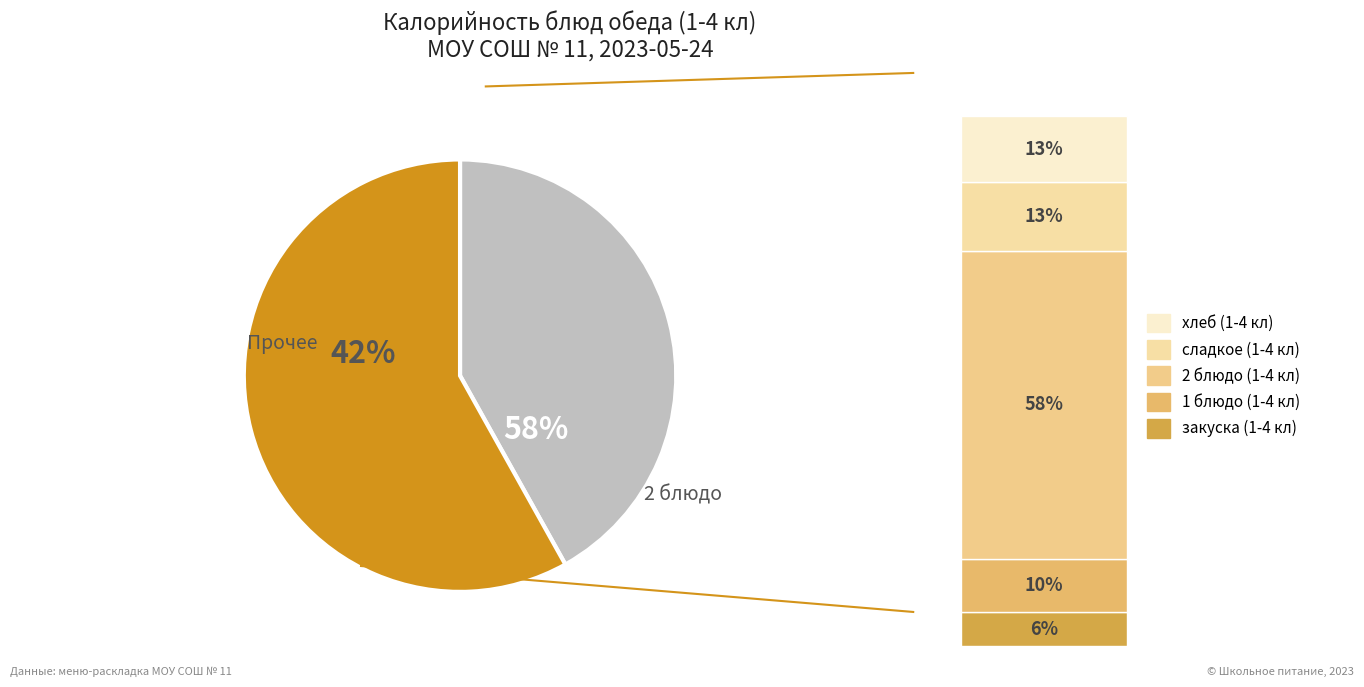

The хлеб (1-4 кл) slice represents 13% of the pie. True or false?

True